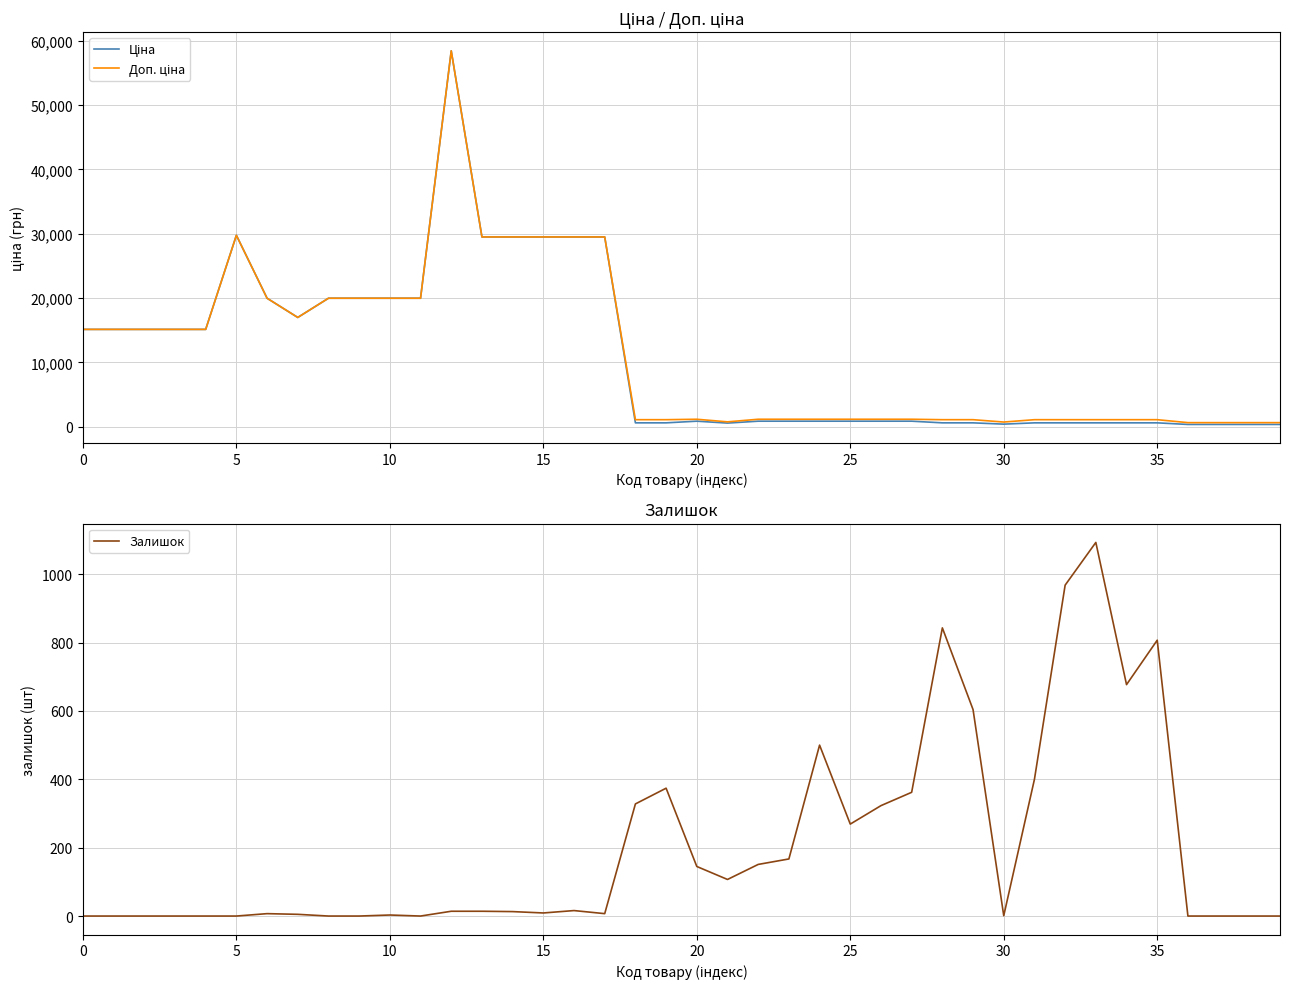

At which category is the sum across all series the highest?

12